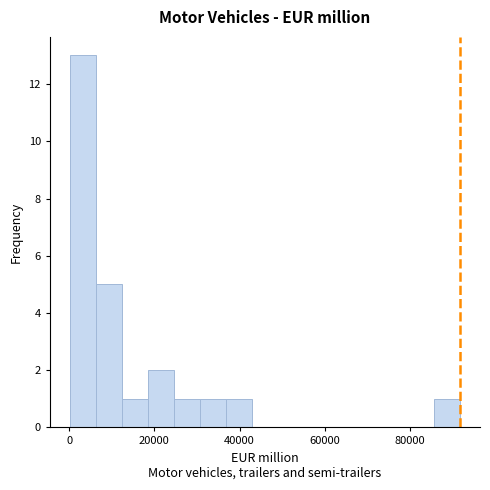

Read against the x-axis, roughly where is the centre of the tallest bar?

4000